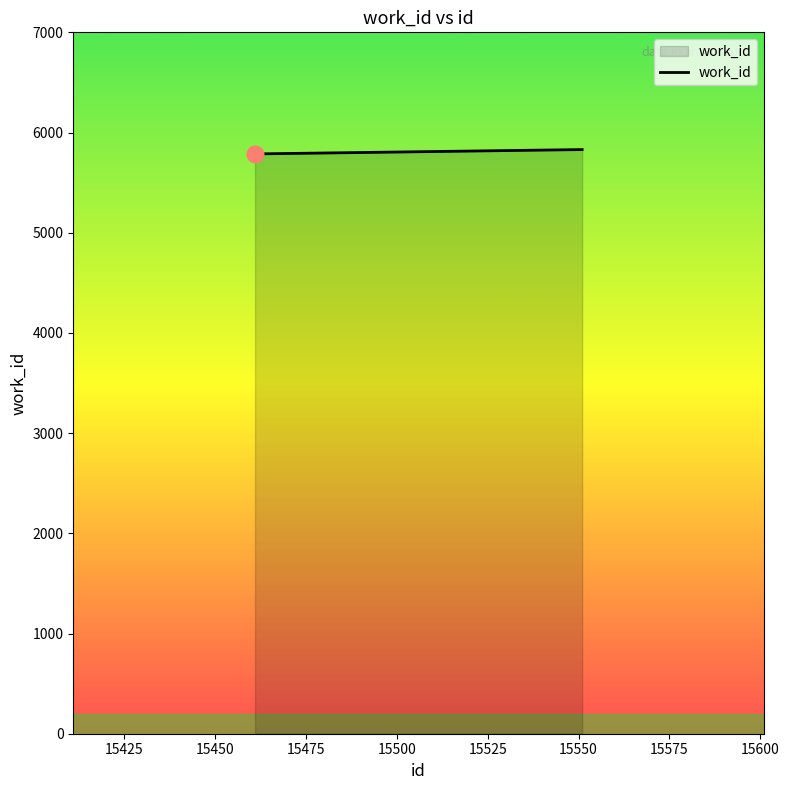

What is the maximum value shown in the chart?

5830